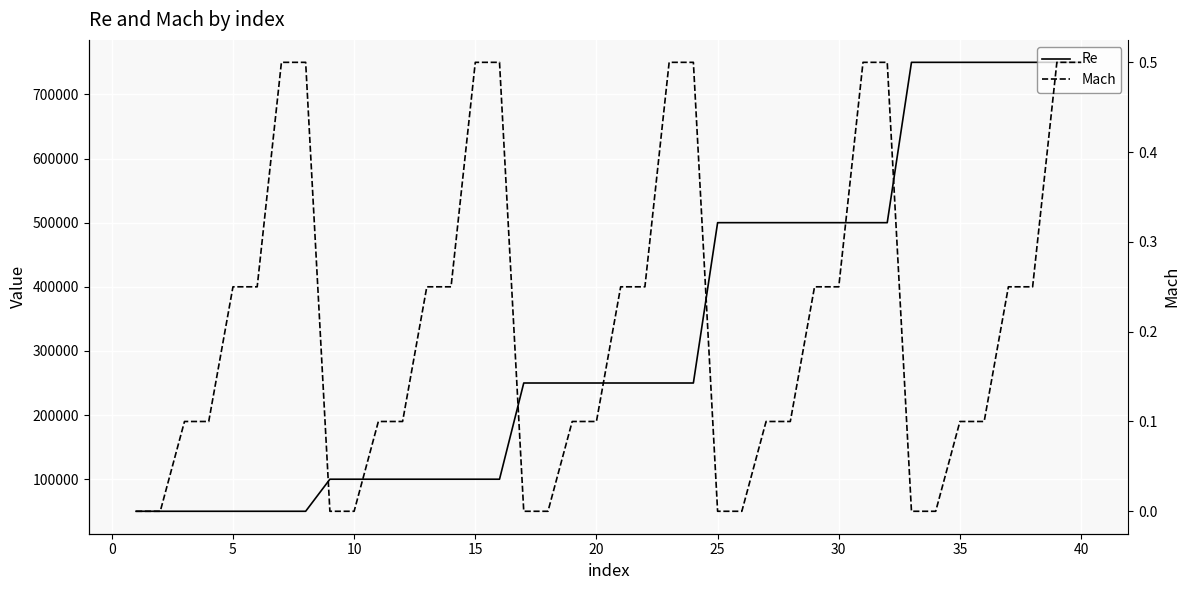

Reading left to right, what are all the values shown in this chart?

Re: 50000.0	50000.0	50000.0	50000.0	50000.0	50000.0	50000.0	50000.0	100000.0	100000.0	100000.0	100000.0	100000.0	100000.0	100000.0	100000.0	250000.0	250000.0	250000.0	250000.0	250000.0	250000.0	250000.0	250000.0	500000.0	500000.0	500000.0	500000.0	500000.0	500000.0	500000.0	500000.0	750000.0	750000.0	750000.0	750000.0	750000.0	750000.0	750000.0	750000.0
Mach: 0.0	0.0	0.1	0.1	0.2	0.2	0.5	0.5	0.0	0.0	0.1	0.1	0.2	0.2	0.5	0.5	0.0	0.0	0.1	0.1	0.2	0.2	0.5	0.5	0.0	0.0	0.1	0.1	0.2	0.2	0.5	0.5	0.0	0.0	0.1	0.1	0.2	0.2	0.5	0.5